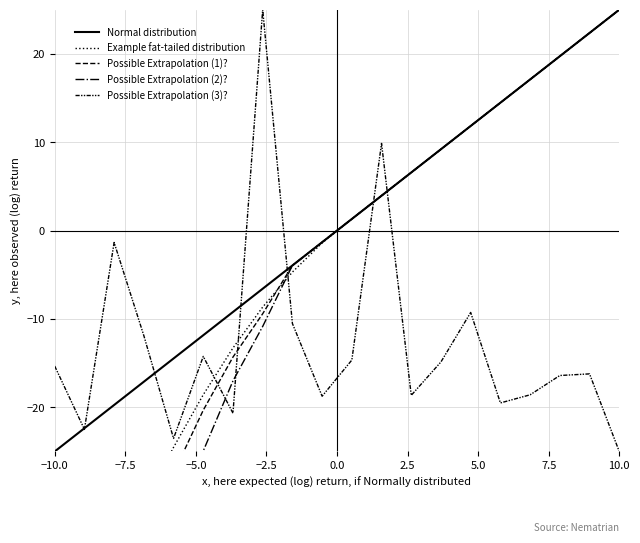

Reading left to right, transcribe all the data shown in this chart.

Normal distribution: -25.0	-22.4	-19.7	-17.1	-14.5	-11.8	-9.2	-6.6	-3.9	-1.3	1.3	3.9	6.6	9.2	11.8	14.5	17.1	19.7	22.4	25.0
Example fat-tailed distribution: -55.0	-46.4	-38.4	-31.1	-24.5	-18.6	-13.3	-8.7	-4.7	-1.4	1.3	3.9	6.6	9.2	11.8	14.5	17.1	19.7	22.4	25.0
Possible Extrapolation (1)?: -67.0	-55.4	-45.0	-35.7	-27.4	-20.3	-14.3	-9.4	-3.9	-1.3	1.3	3.9	6.6	9.2	11.8	14.5	17.1	19.7	22.4	25.0
Possible Extrapolation (2)?: -91.2	-74.4	-59.4	-46.1	-34.6	-24.9	-17.0	-10.8	-3.9	-1.3	1.3	3.9	6.6	9.2	11.8	14.5	17.1	19.7	22.4	25.0
Possible Extrapolation (3)?: -15.3	-22.5	-1.3	-11.9	-23.5	-14.2	-20.7	25.0	-10.5	-18.7	-14.7	9.9	-18.6	-14.9	-9.3	-19.5	-18.6	-16.4	-16.2	-25.0